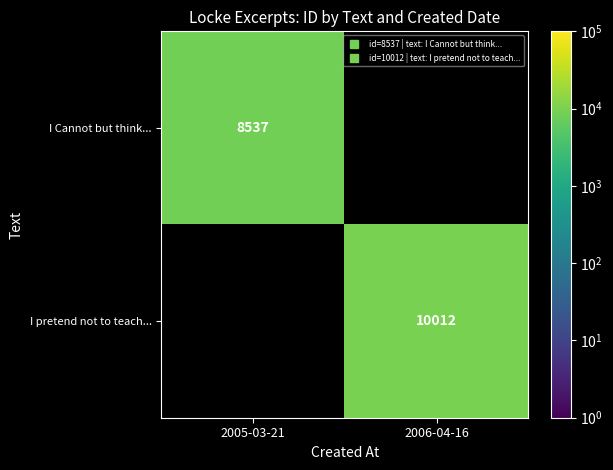

The value of I Cannot but think... at 2005-03-21 is 1839.3. True or false?

False